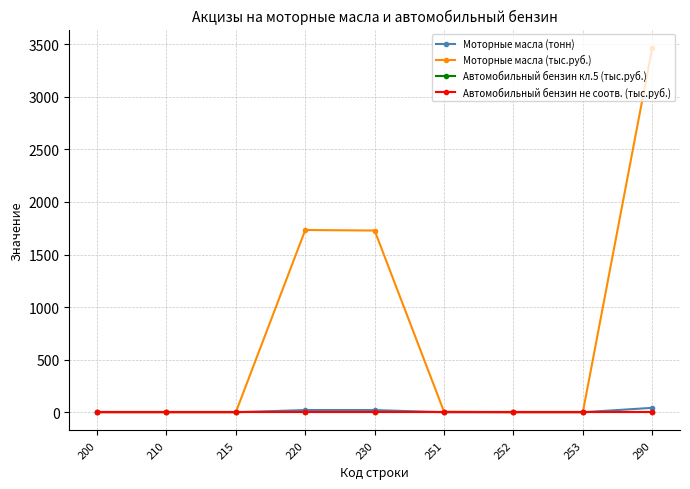

In Моторные масла (тыс.руб.), how many points are higher than both neighbors (excluding endpoints)?

1